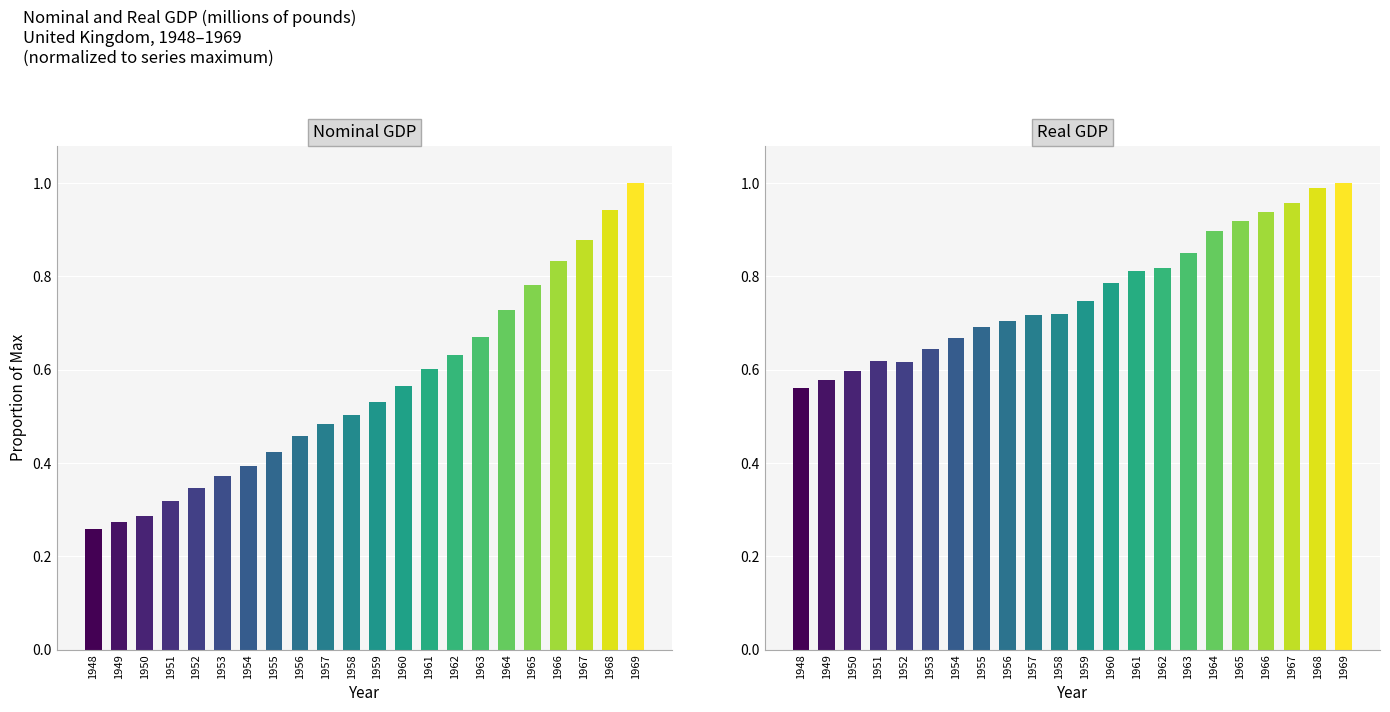

What is the difference between the second highest and minimum values in the Real GDP series?

0.4